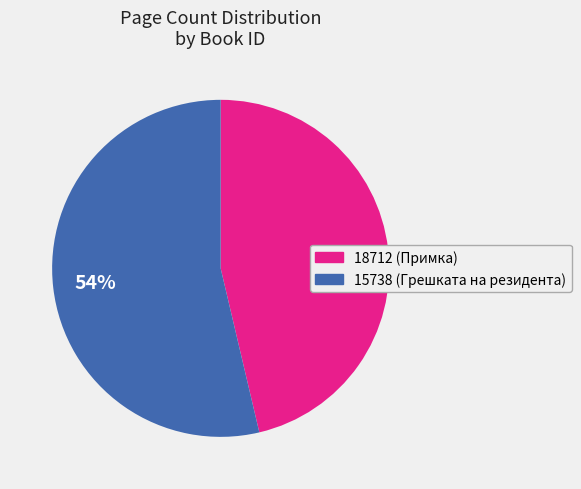

Is it true that 18712 is 46% of the pie?

True